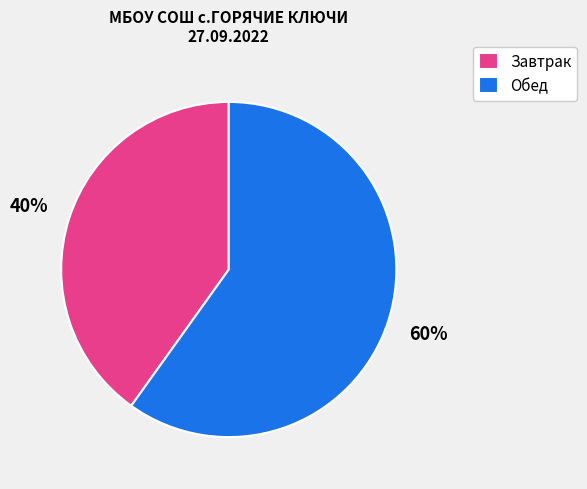

What is the largest slice in the pie chart?

Обед